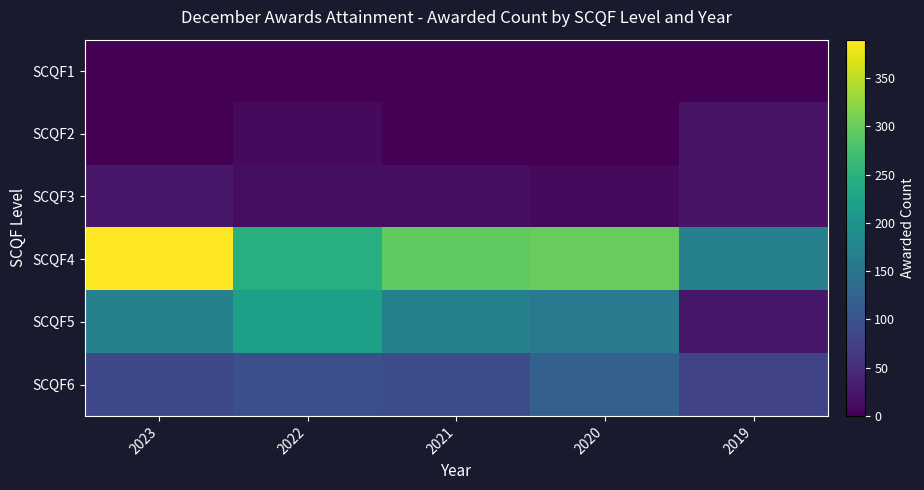

Which label corresponds to the smallest value in the chart?

2023